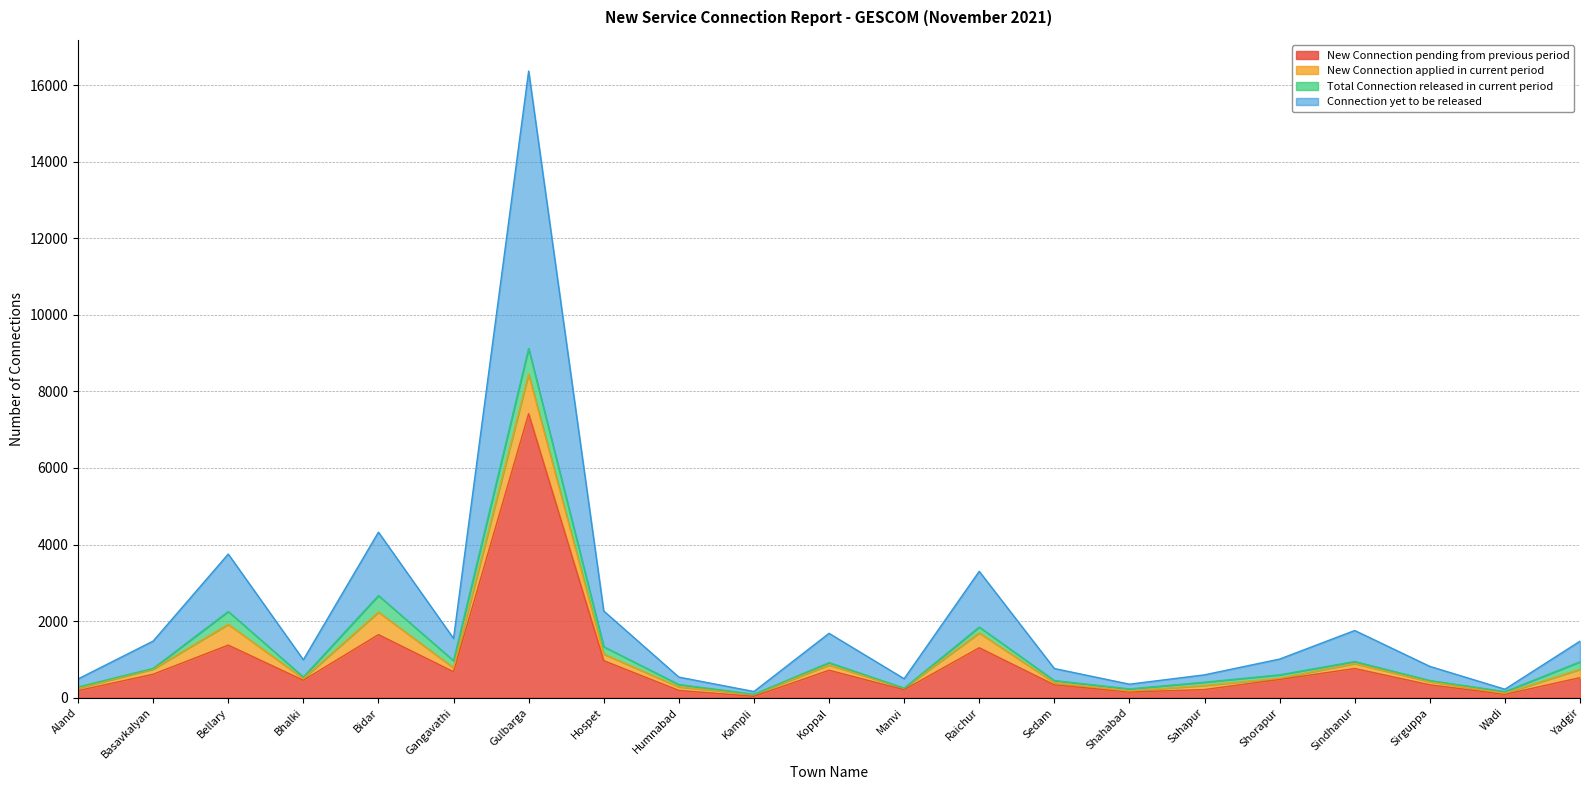

Which category has the highest value in the New Connection pending from previous period series?

Gulbarga